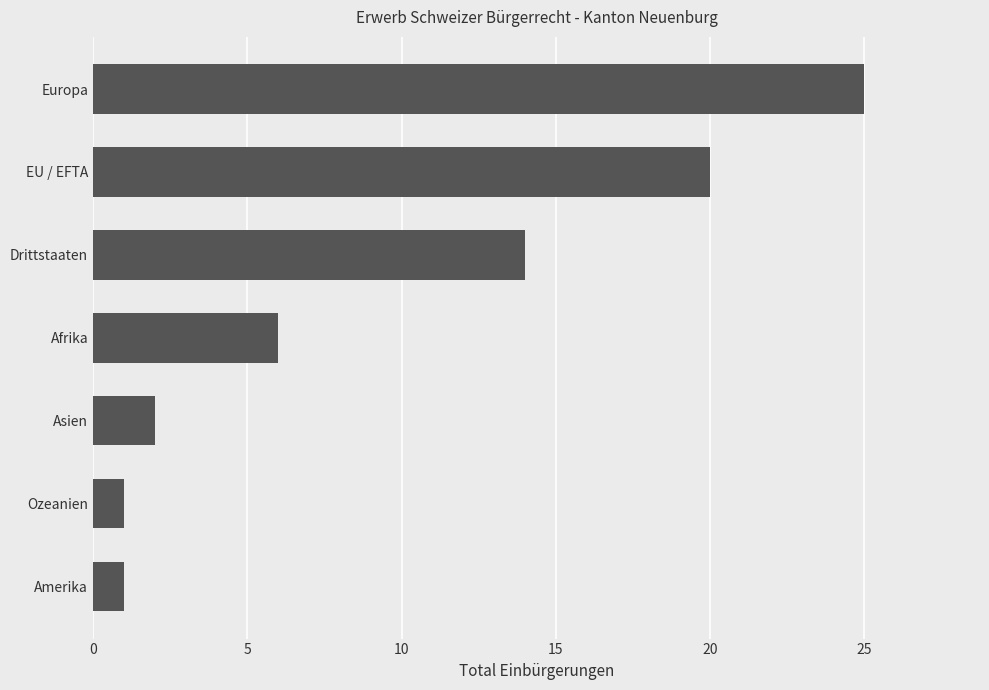

What is the difference between the maximum and minimum values?

24